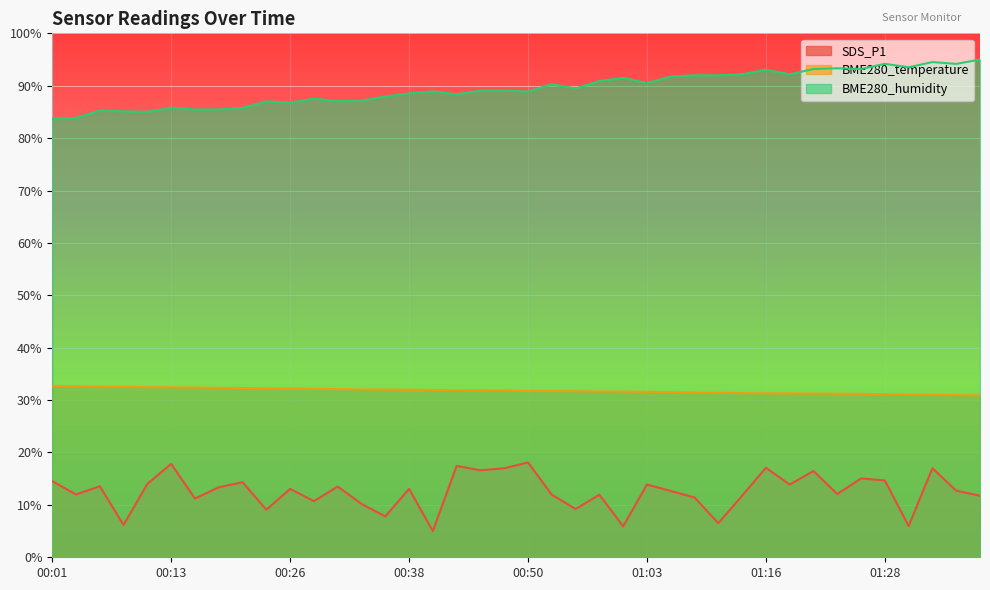

Reading left to right, transcribe all the data shown in this chart.

SDS_P1: 00:01=14.5	00:03=12.0	00:06=13.6	00:08=6.2	00:11=14.0	00:13=17.8	00:16=11.2	00:18=13.4	00:21=14.3	00:23=9.1	00:26=13.0	00:28=10.7	00:31=13.5	00:33=10.2	00:36=7.8	00:38=13.0	00:41=5.0	00:43=17.4	00:46=16.6	00:48=17.0	00:50=18.1	00:53=11.9	00:55=9.2	00:58=11.9	01:00=5.9	01:03=13.9	01:05=12.7	01:08=11.4	01:11=6.5	01:13=11.7	01:16=17.1	01:18=13.9	01:21=16.5	01:23=12.1	01:26=15.0	01:28=14.7	01:31=6.0	01:34=17.0	01:36=12.7	01:39=11.7
BME280_temperature: 00:01=32.7	00:03=32.6	00:06=32.6	00:08=32.5	00:11=32.5	00:13=32.4	00:16=32.4	00:18=32.3	00:21=32.3	00:23=32.2	00:26=32.2	00:28=32.1	00:31=32.1	00:33=32.0	00:36=32.0	00:38=32.0	00:41=31.9	00:43=31.9	00:46=31.9	00:48=31.8	00:50=31.8	00:53=31.7	00:55=31.7	00:58=31.6	01:00=31.6	01:03=31.6	01:05=31.5	01:08=31.4	01:11=31.4	01:13=31.3	01:16=31.3	01:18=31.3	01:21=31.3	01:23=31.2	01:26=31.2	01:28=31.1	01:31=31.1	01:34=31.0	01:36=30.9	01:39=30.9
BME280_humidity: 00:01=83.7	00:03=83.9	00:06=85.3	00:08=85.1	00:11=85.0	00:13=85.8	00:16=85.5	00:18=85.5	00:21=85.8	00:23=87.0	00:26=86.8	00:28=87.5	00:31=87.1	00:33=87.1	00:36=87.9	00:38=88.5	00:41=88.9	00:43=88.4	00:46=89.1	00:48=89.1	00:50=88.9	00:53=90.3	00:55=89.5	00:58=90.9	01:00=91.5	01:03=90.5	01:05=91.8	01:08=92.0	01:11=92.0	01:13=92.2	01:16=93.0	01:18=92.2	01:21=93.2	01:23=93.3	01:26=93.2	01:28=94.2	01:31=93.5	01:34=94.5	01:36=94.2	01:39=95.0